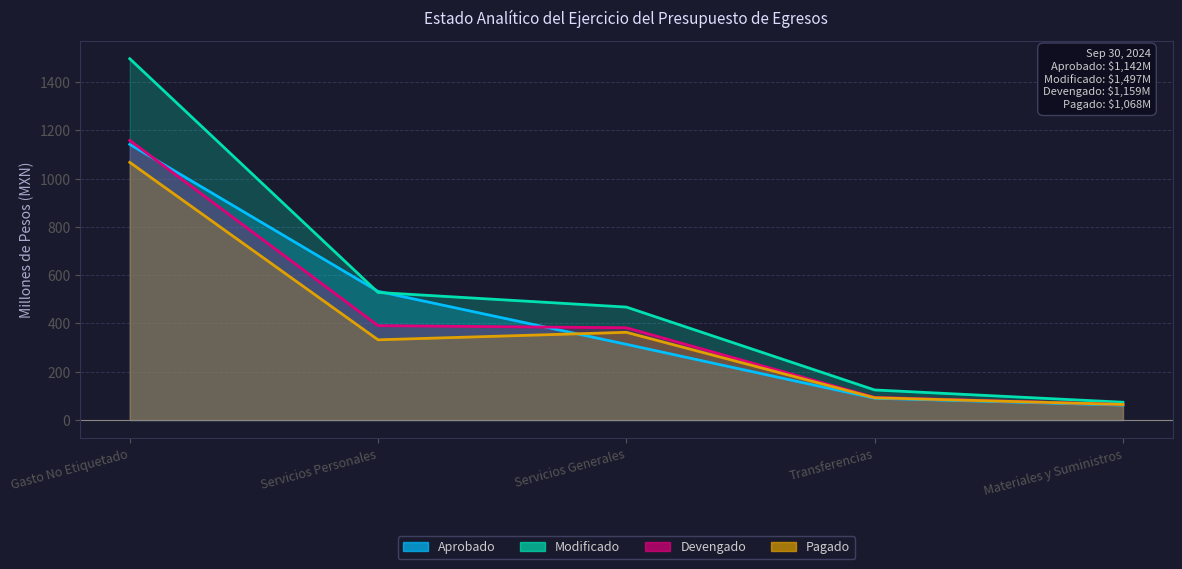

How many categories are shown in the chart?

5